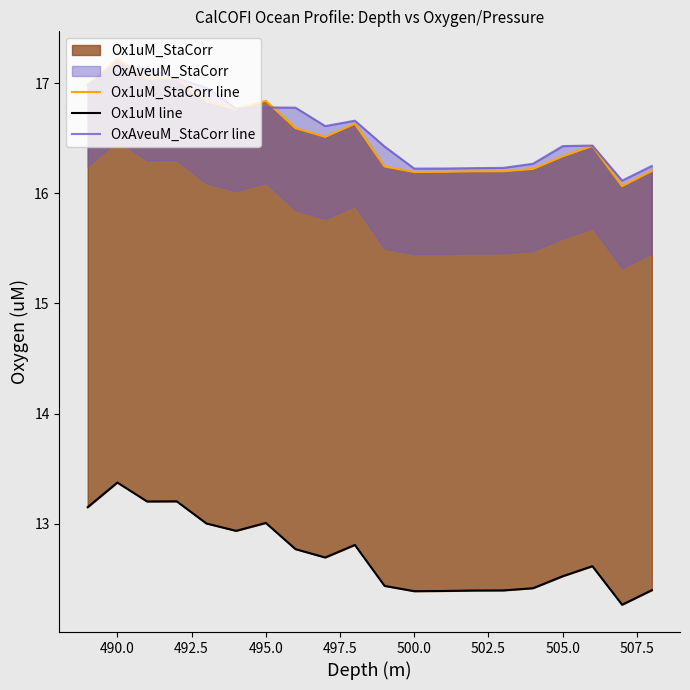

What is the label of the 19th point from the right?

490.0